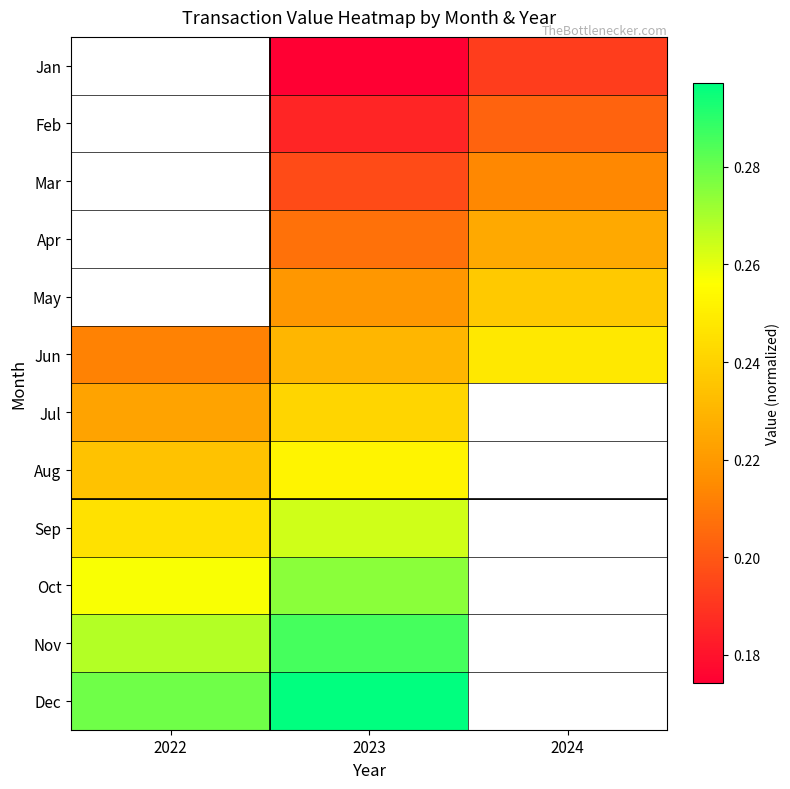

At which label does Aug reach its peak?

2023